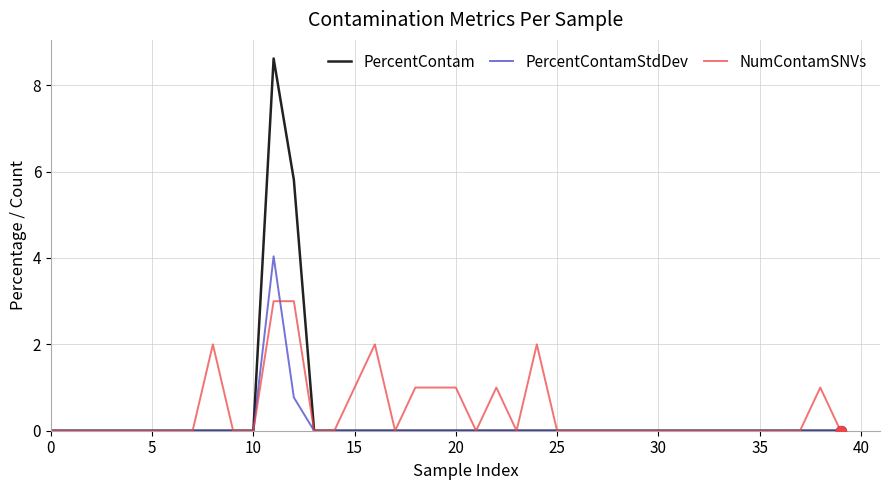

What are all the series names shown in the legend?

PercentContam, PercentContamStdDev, NumContamSNVs